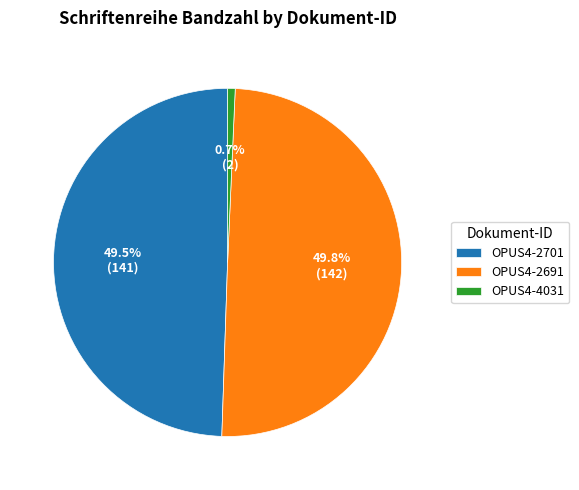

True or false: OPUS4-2691 accounts for 60% of the total.

False